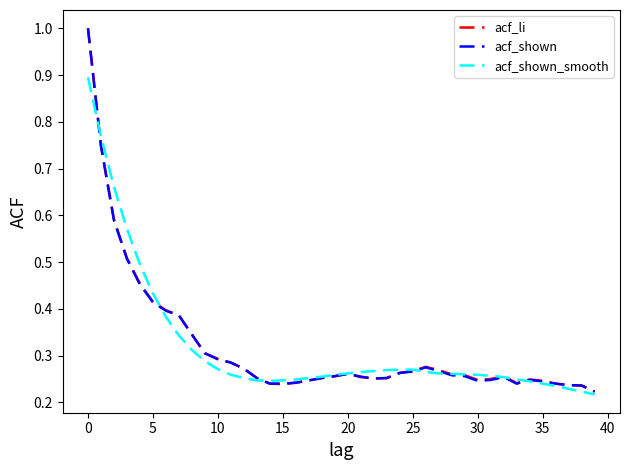

What is the maximum value shown in the chart?

1.0